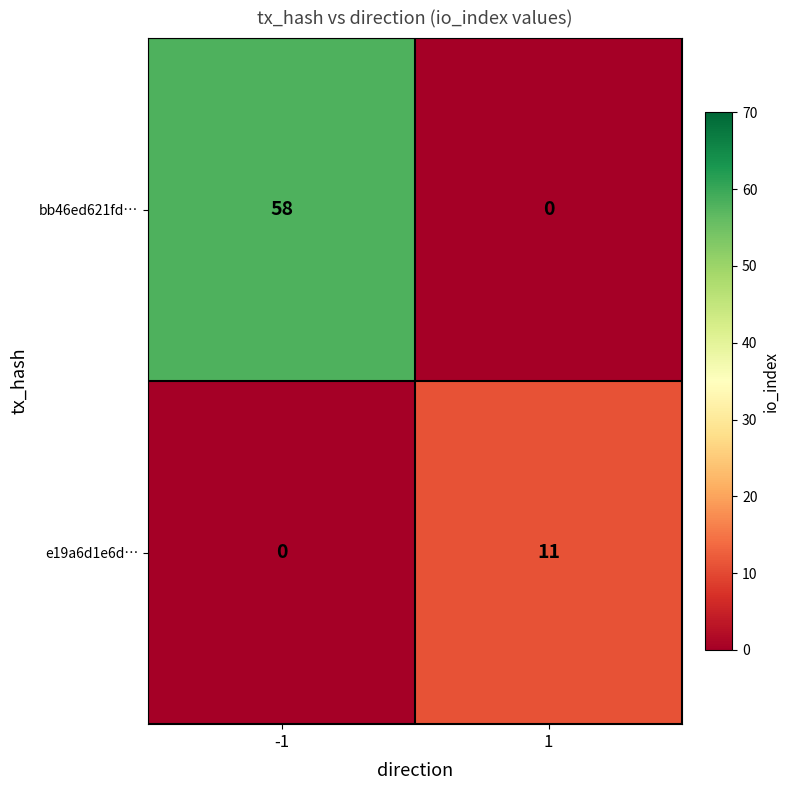

Which label corresponds to the largest value in the chart?

-1